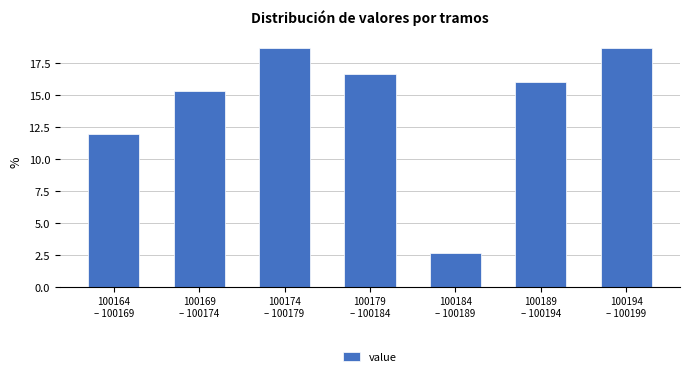

Reading left to right, extract all data points from this chart.

12.0	15.3	18.7	16.7	2.7	16.0	18.7